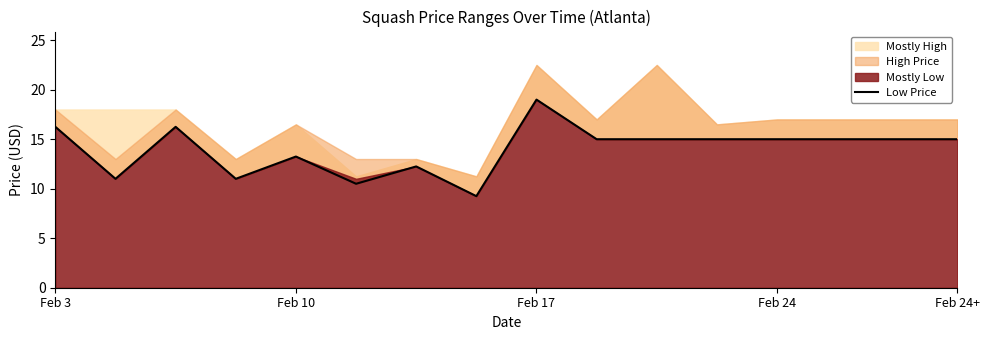

How many data points are less than 15?

6